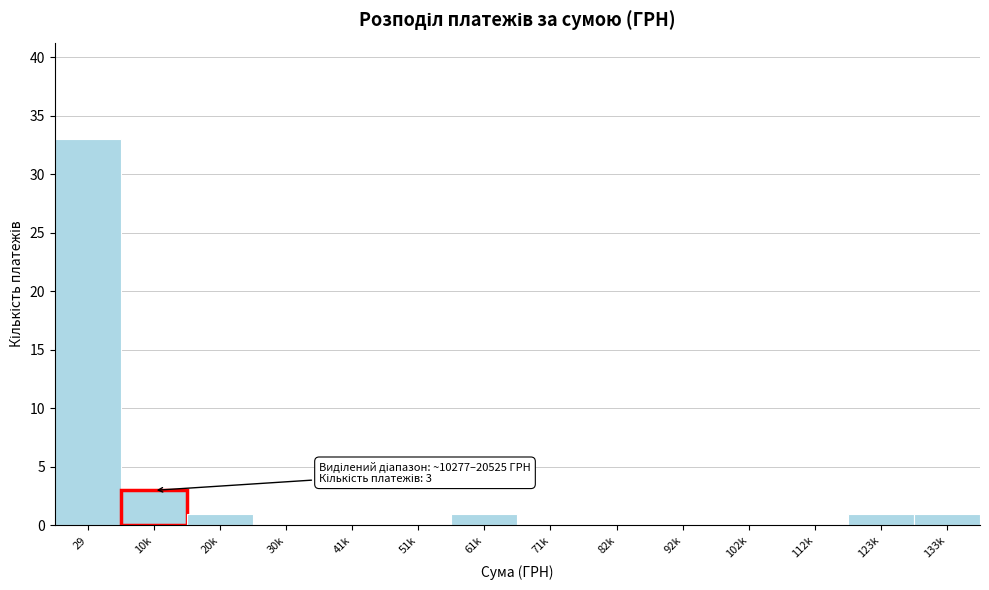

Reading right to left, list all the values displayed in this chart.

133k=1	123k=1	112k=0	102k=0	92k=0	82k=0	71k=0	61k=1	51k=0	41k=0	30k=0	20k=1	10k=3	29=33